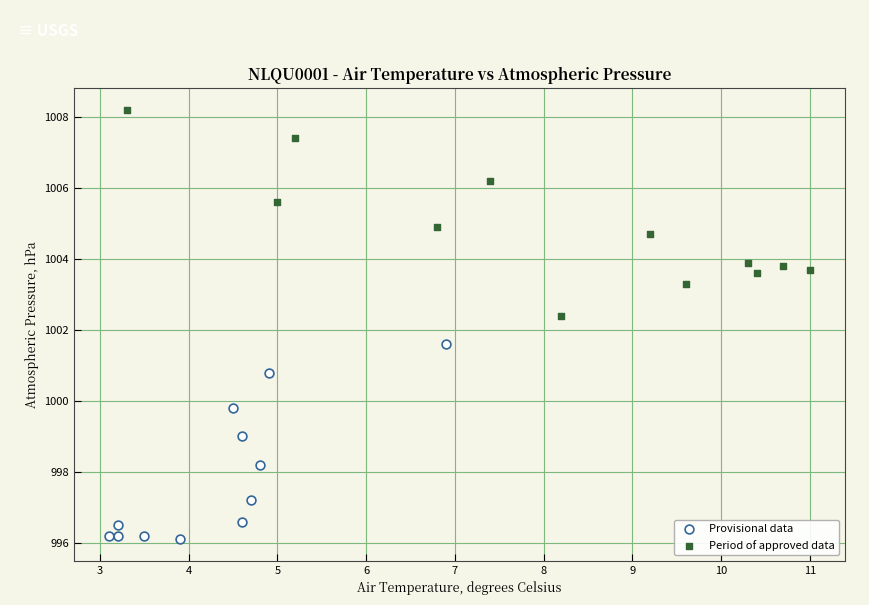

What are all the series names shown in the legend?

Provisional data, Period of approved data